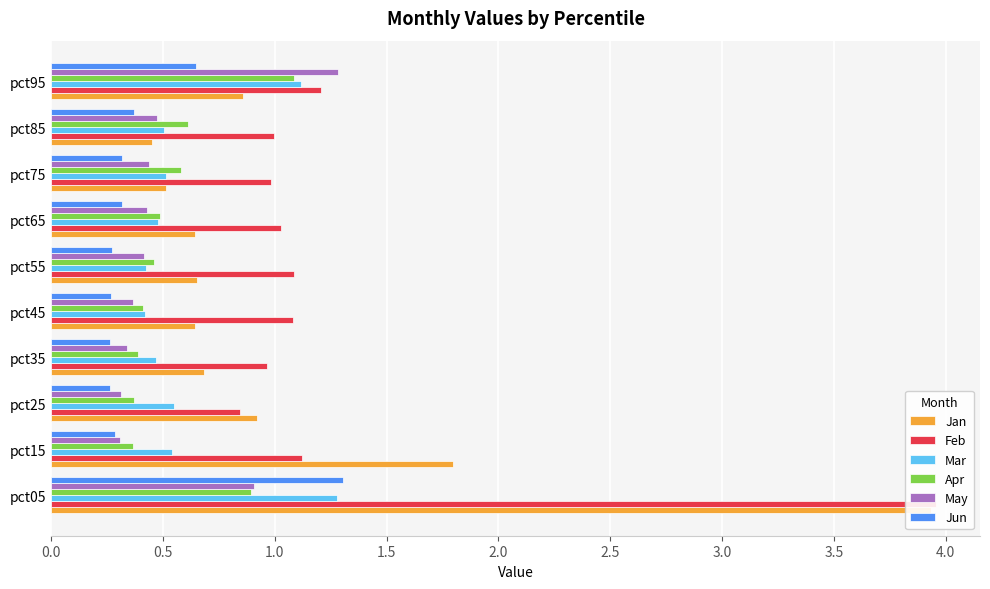

What are all the series names shown in the legend?

Jan, Feb, Mar, Apr, May, Jun